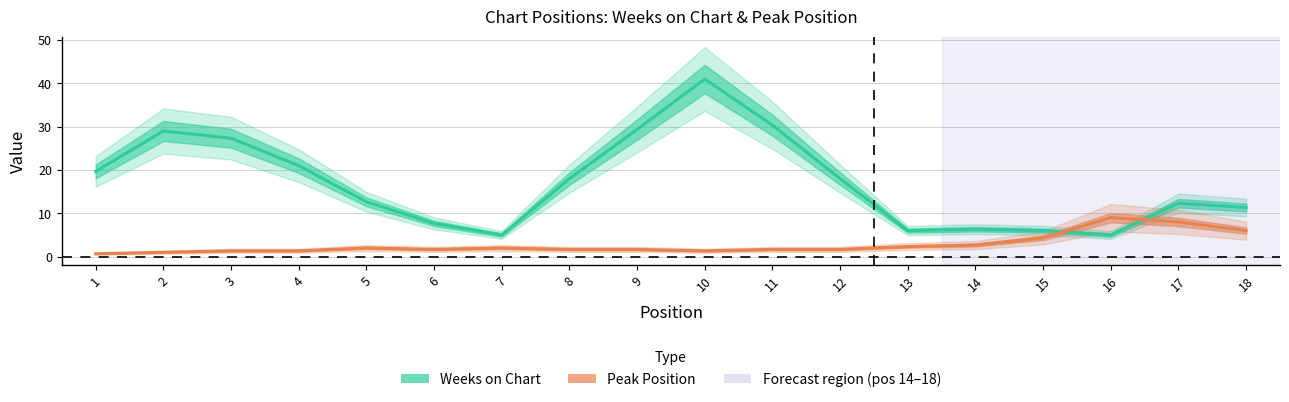

Count the number of data series in this chart.

2